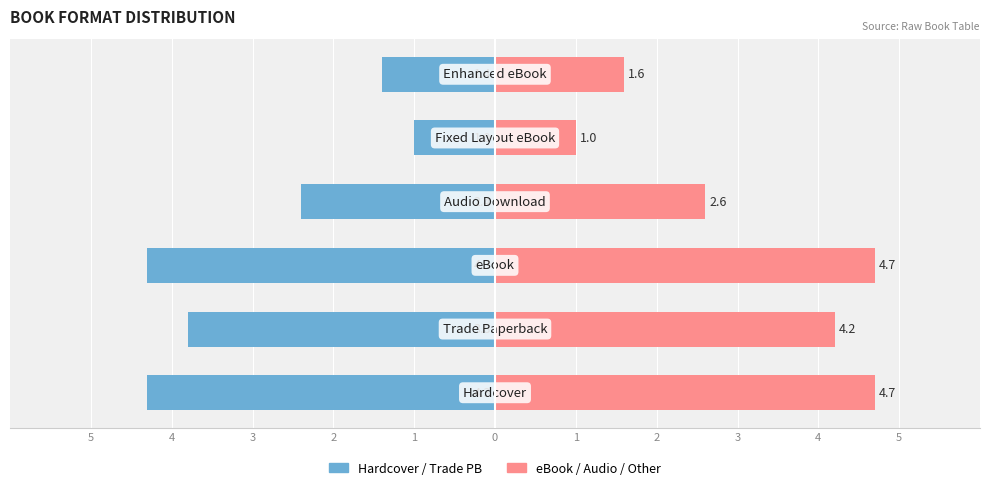

True or false: eBook/Audio has a value of 1.9 at 4.

False